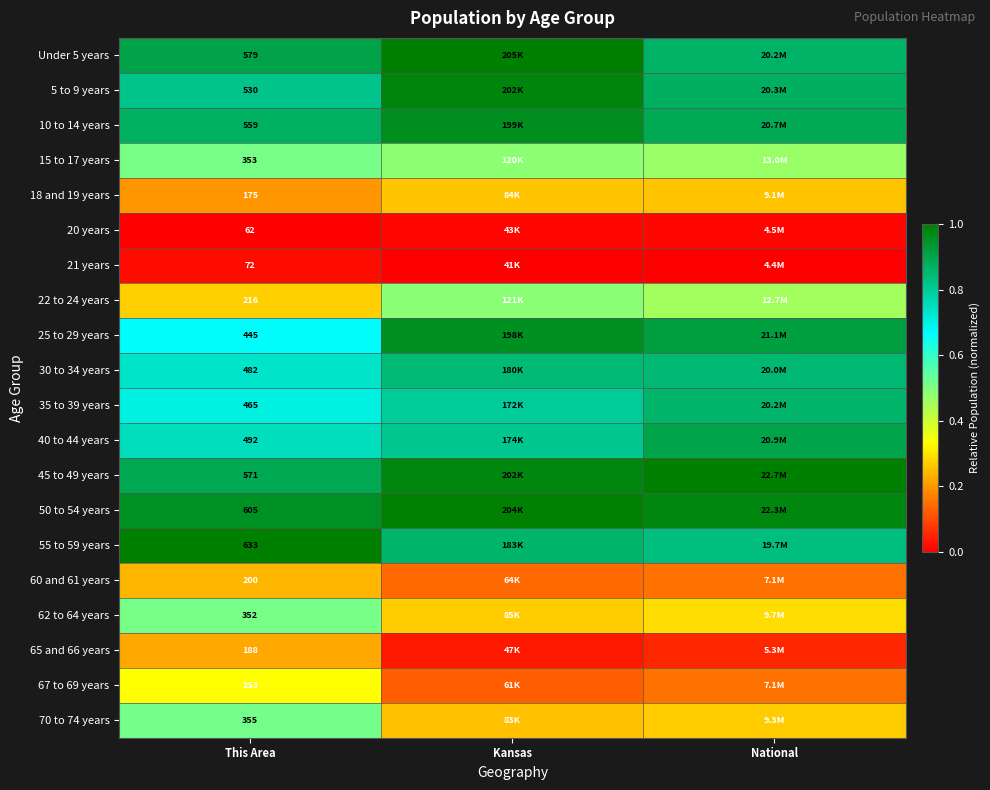

Where is 40 to 44 years nearest to the value 0?

This Area